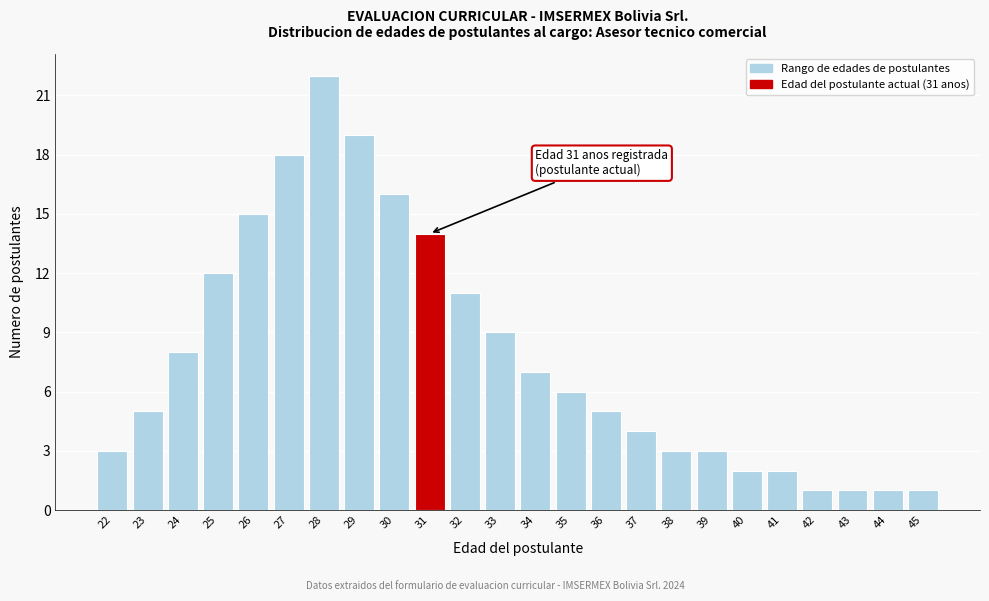

Reading right to left, list all the values displayed in this chart.

1	1	1	1	2	2	3	3	4	5	6	7	9	11	14	16	19	22	18	15	12	8	5	3